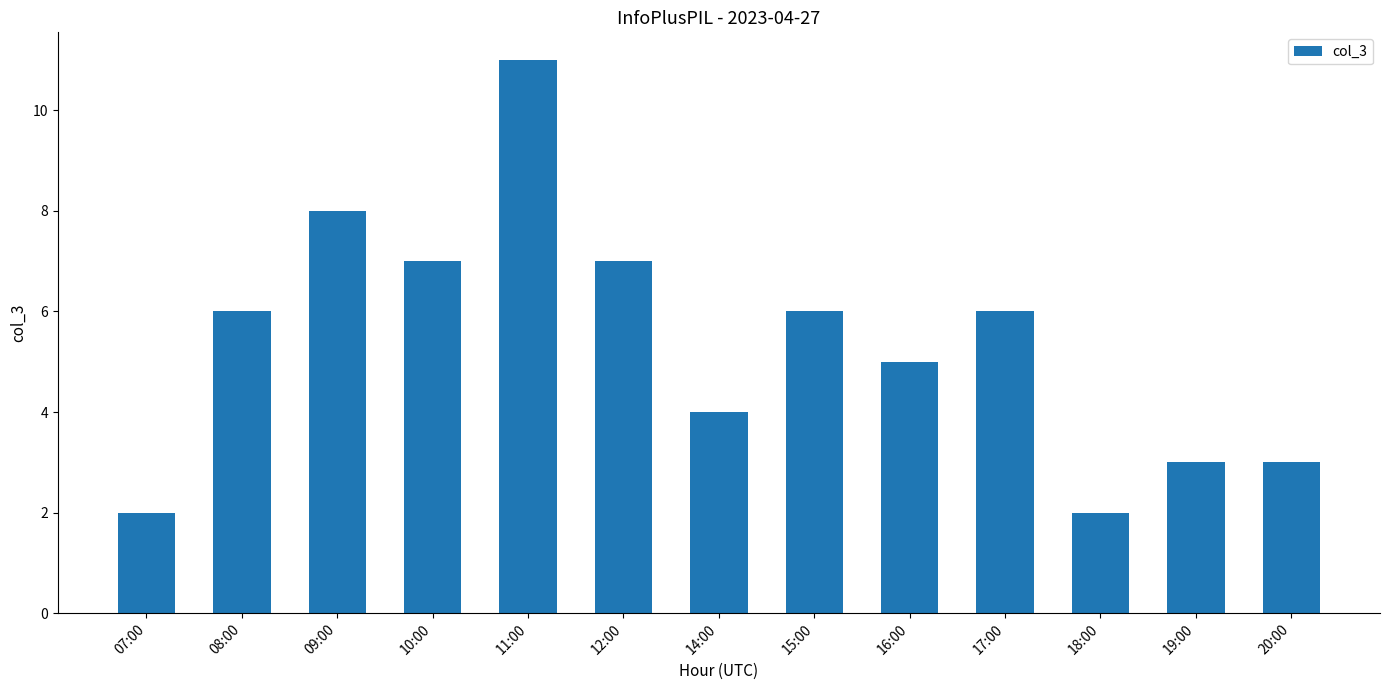

Reading left to right, list all the values displayed in this chart.

07:00=2	08:00=6	09:00=8	10:00=7	11:00=11	12:00=7	14:00=4	15:00=6	16:00=5	17:00=6	18:00=2	19:00=3	20:00=3